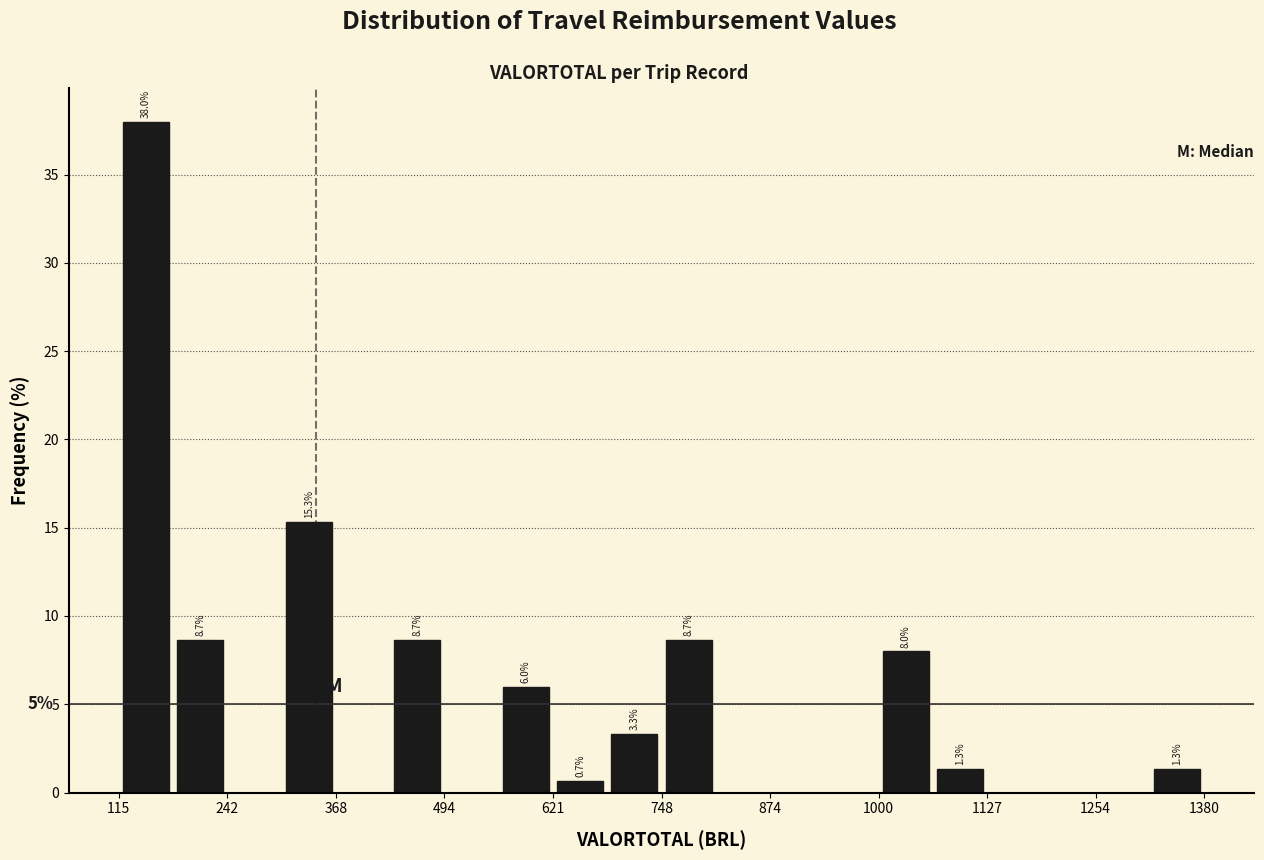

Read against the x-axis, roughly where is the centre of the tallest bar?

140